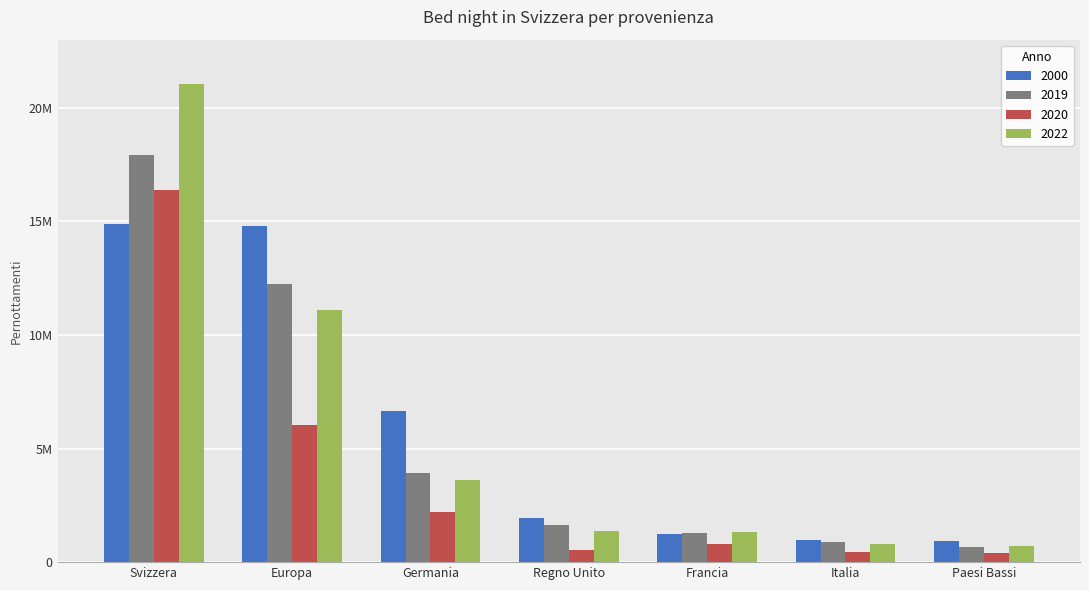

What position from the left is Germania?

3